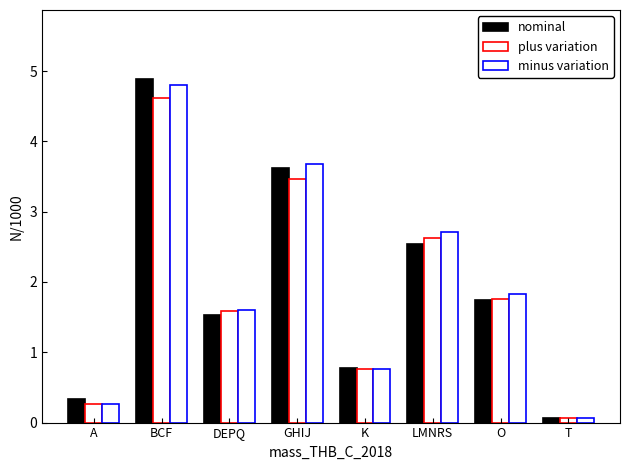

How many distinct data groups are displayed?

3